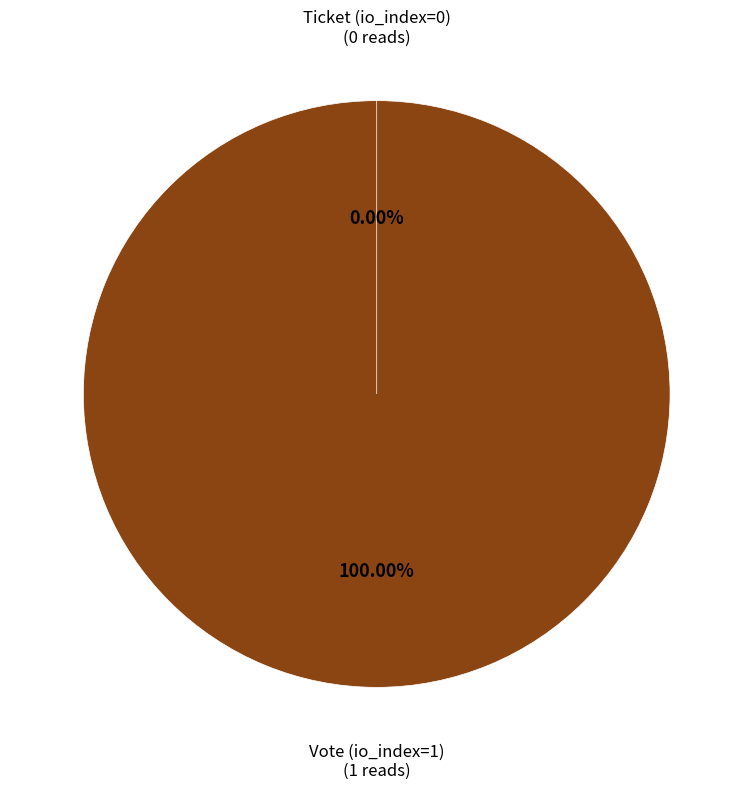

True or false: Vote (io_index=1) accounts for 100% of the total.

True